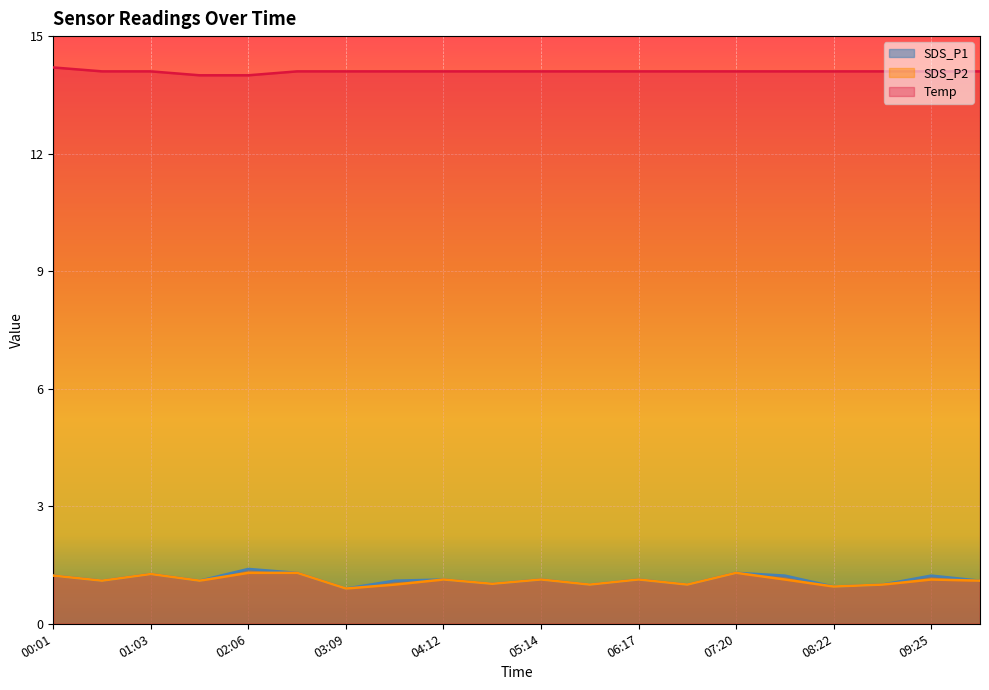

Which has a higher value, 08:54 or 00:01?

00:01